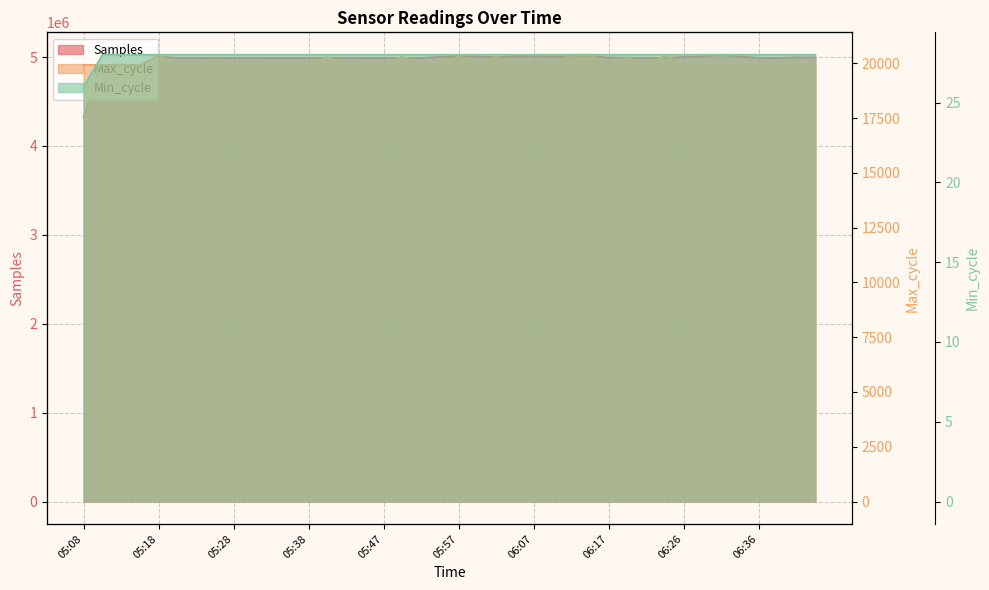

How many interior local peaks does the Max_cycle series have?

13